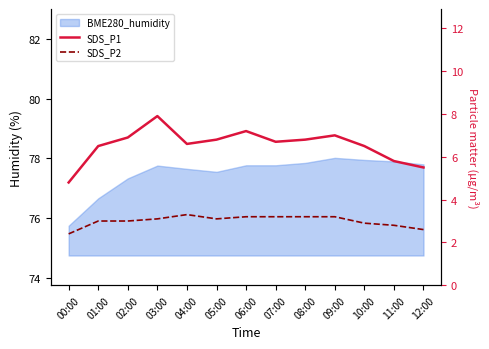

The value of SDS_P1 at 01:00 is 6.5. True or false?

True